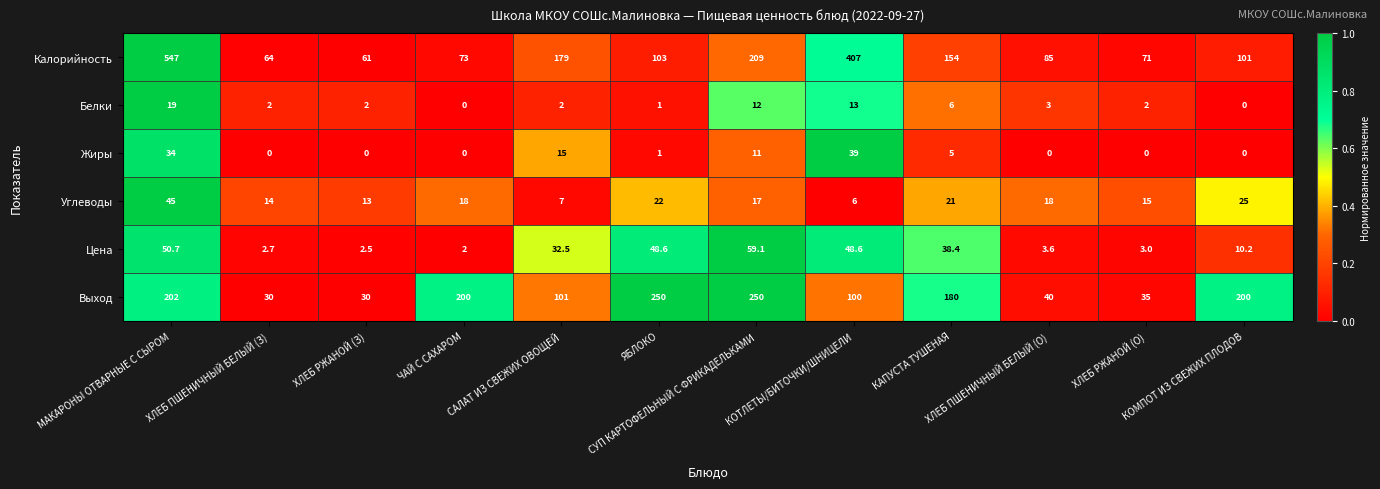

Which series has the largest range (max minus min)?

Калорийность